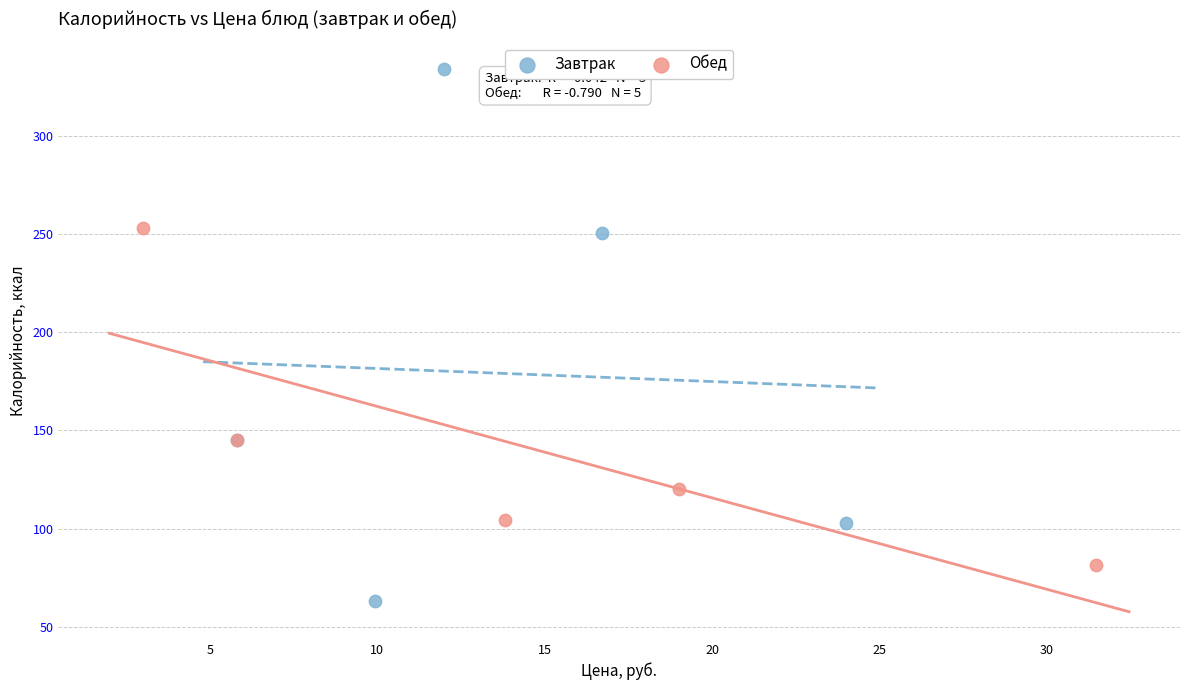

Which series contains the highest Y value?

Завтрак